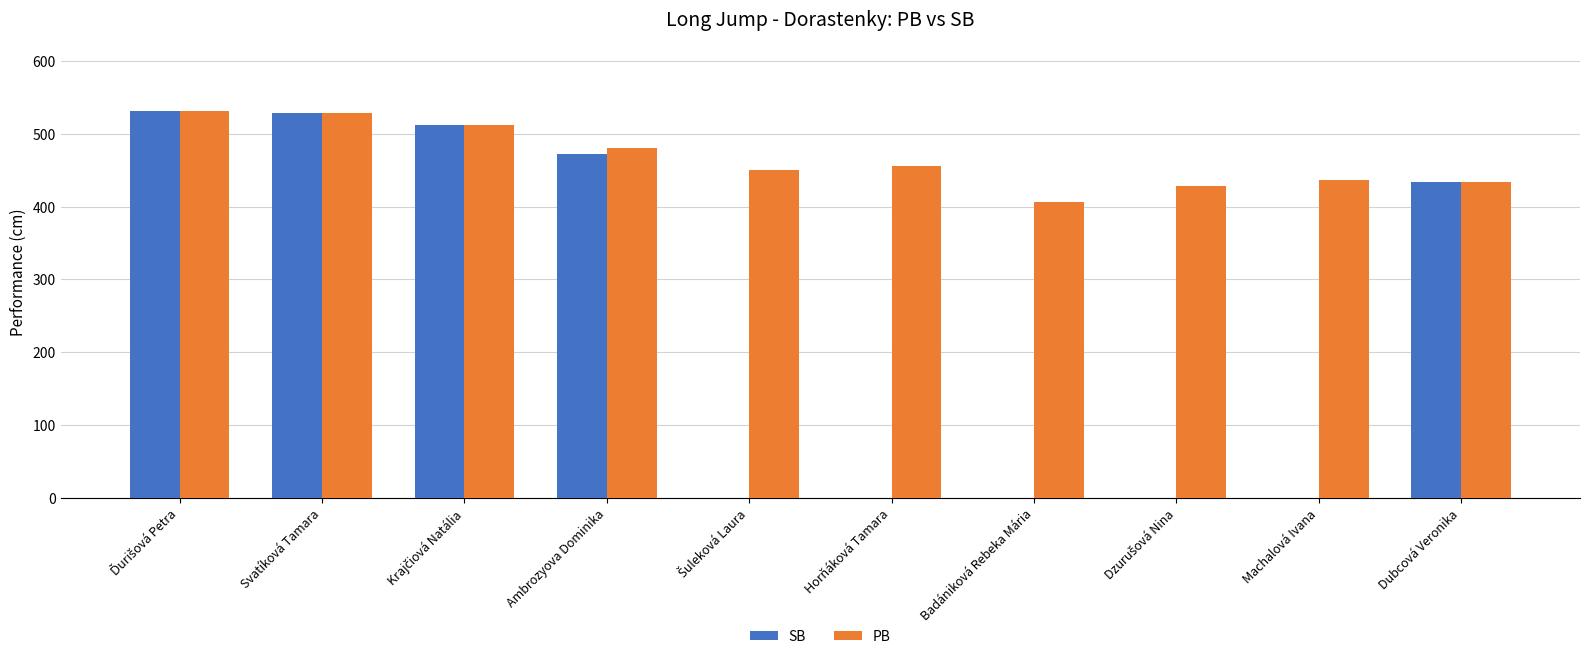

The value of SB at Machalová Ivana is 0. True or false?

True